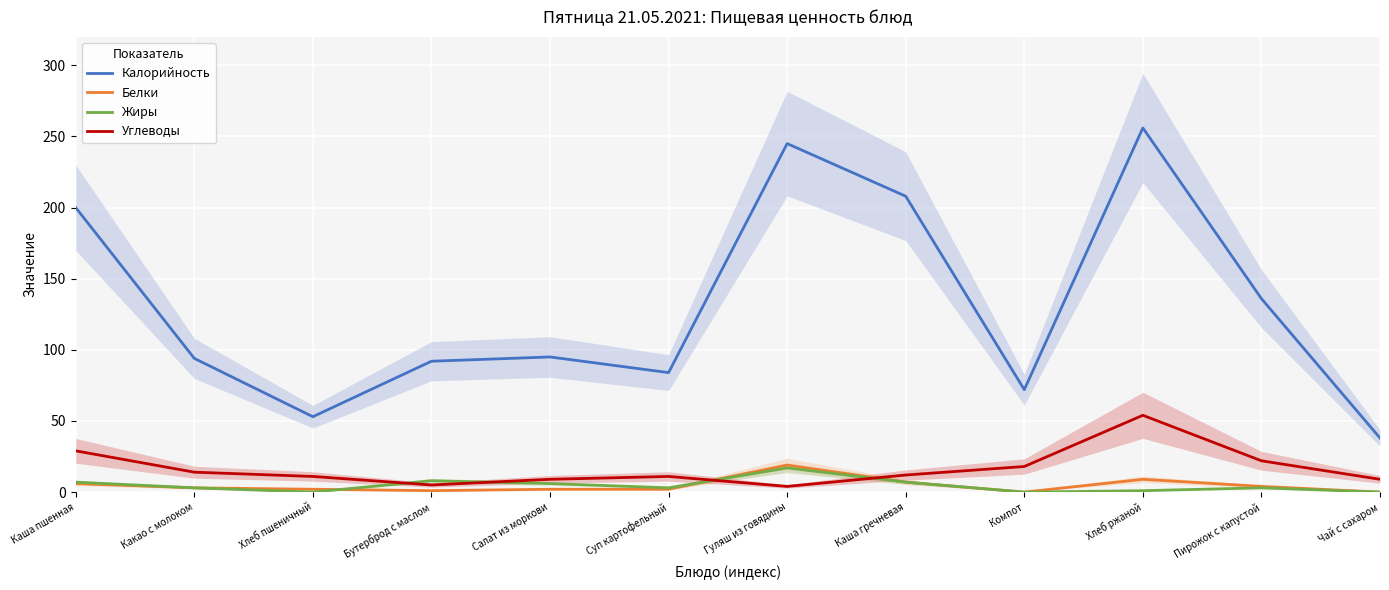

The value of Калорийность at Пирожок с капустой is 136. True or false?

True